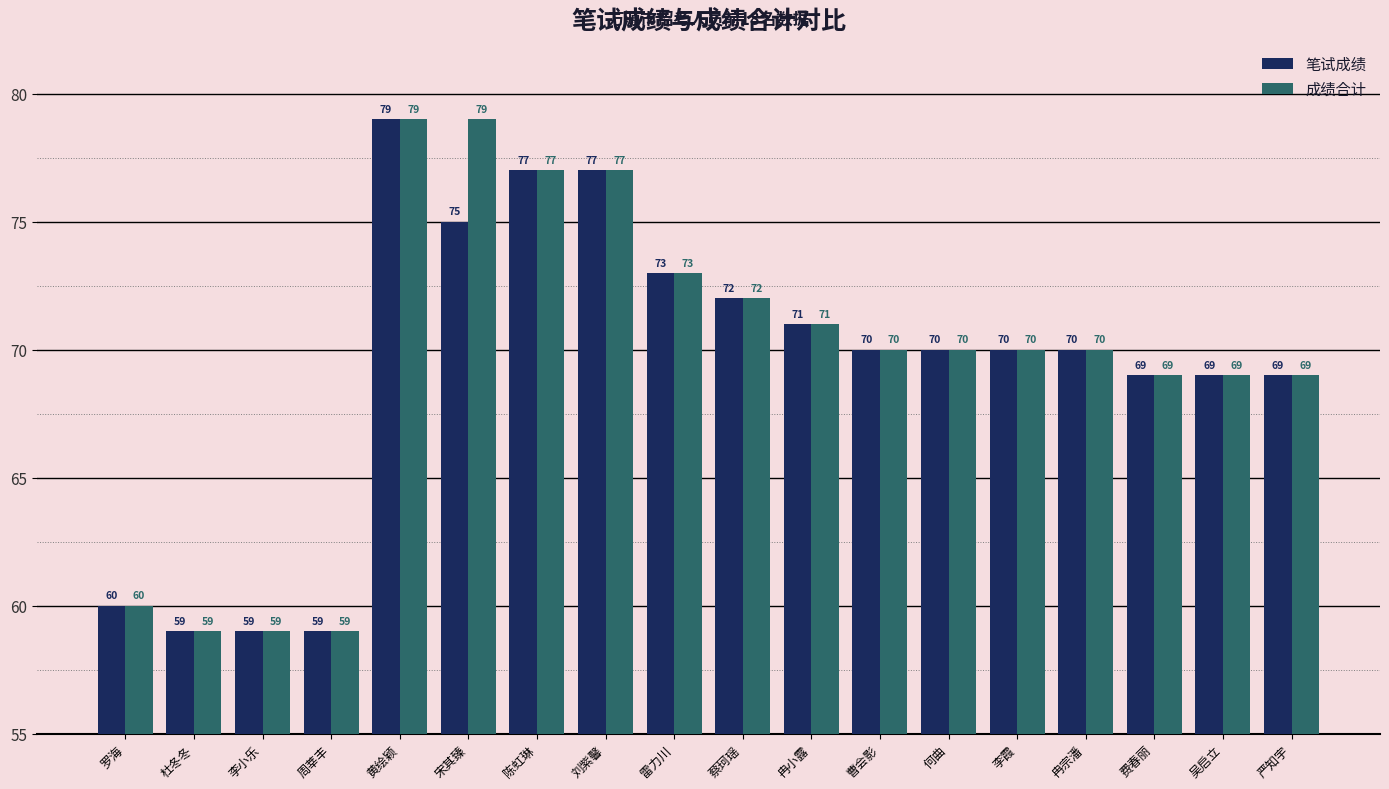

How many data points in 笔试成绩 are less than 70?

7